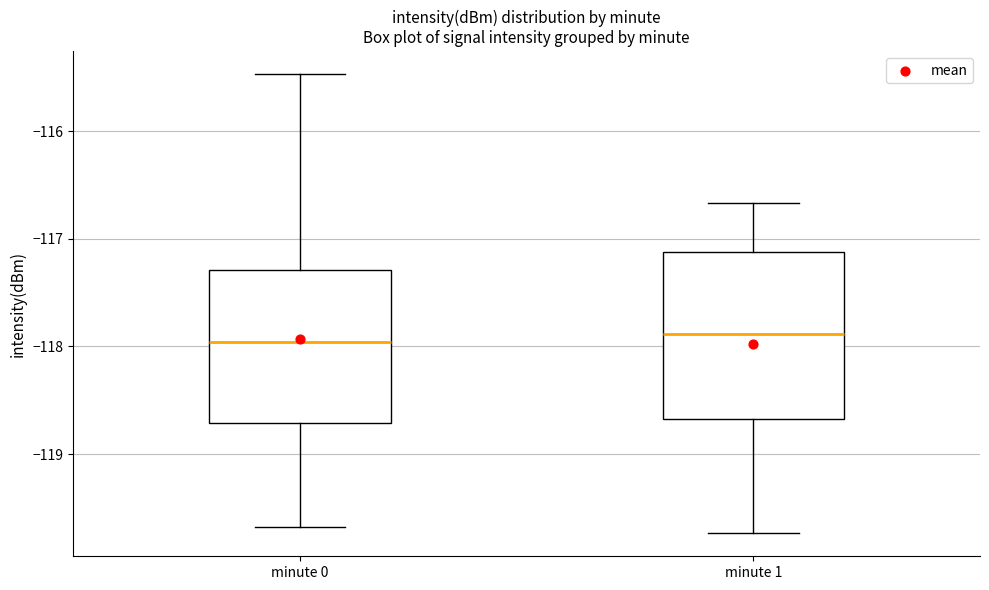

Which box is the tallest, from its lower edge to its upper edge?

minute 1